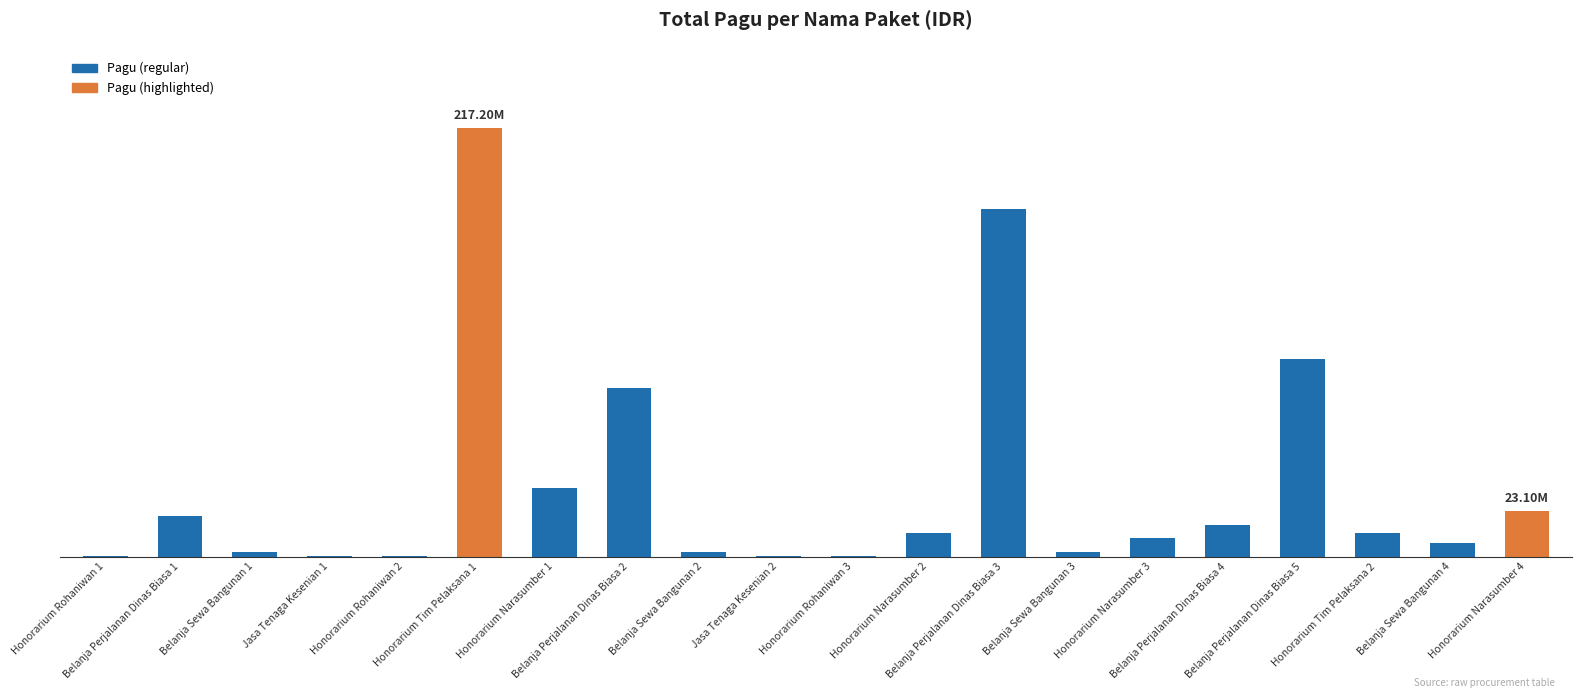

At which label is the value closest to 108800000?

Belanja Perjalanan Dinas Biasa 5